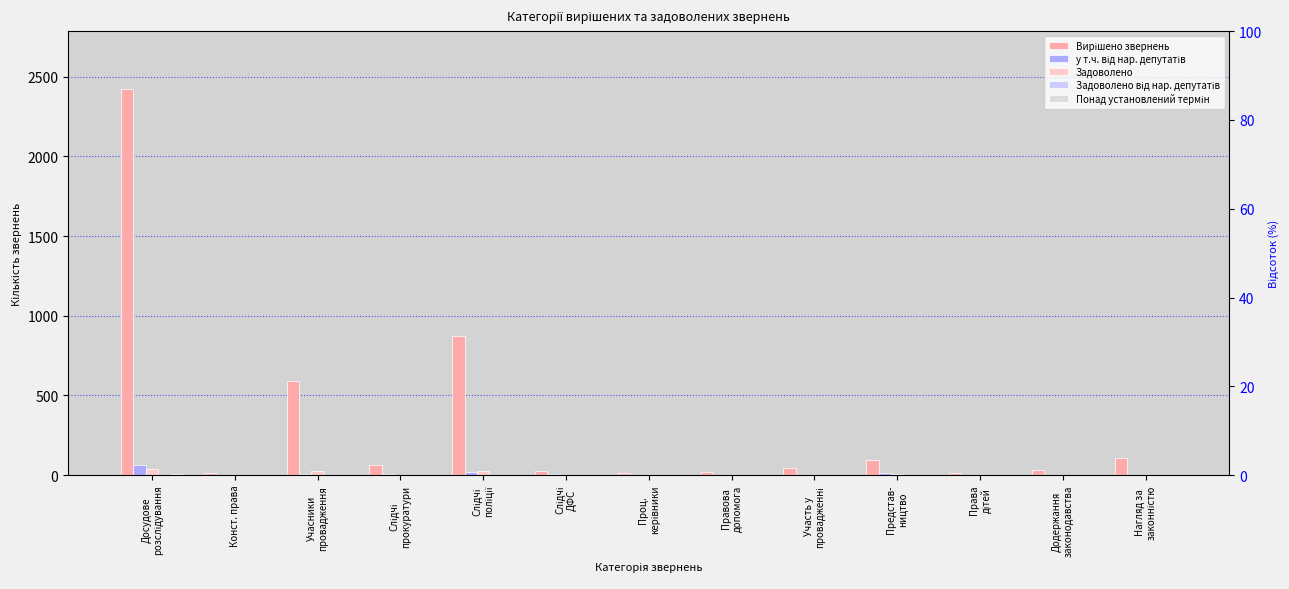

How many bars are there in total?

65